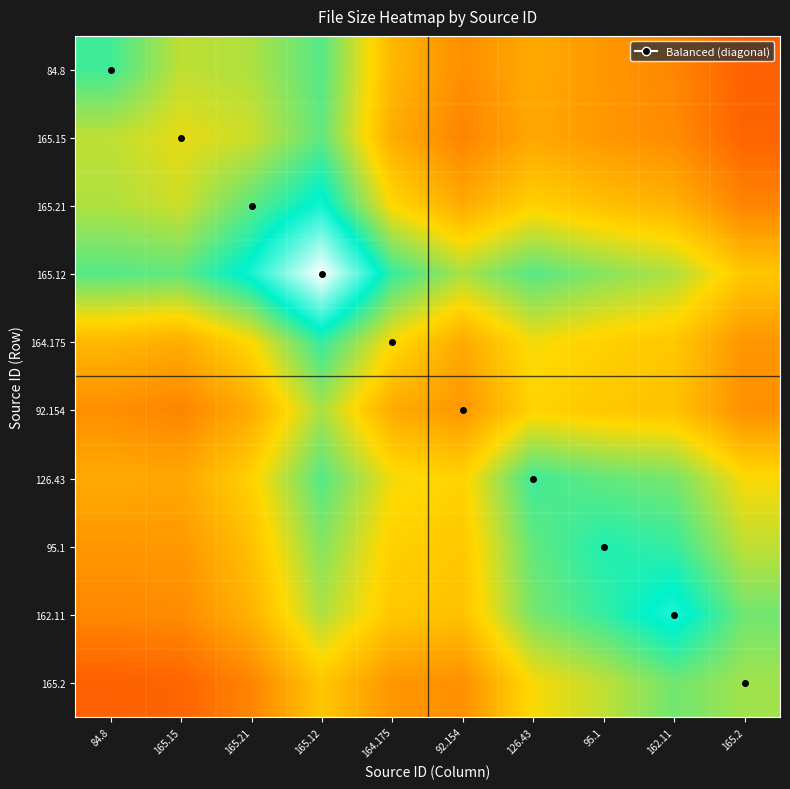

Which label corresponds to the smallest value in the chart?

165.2